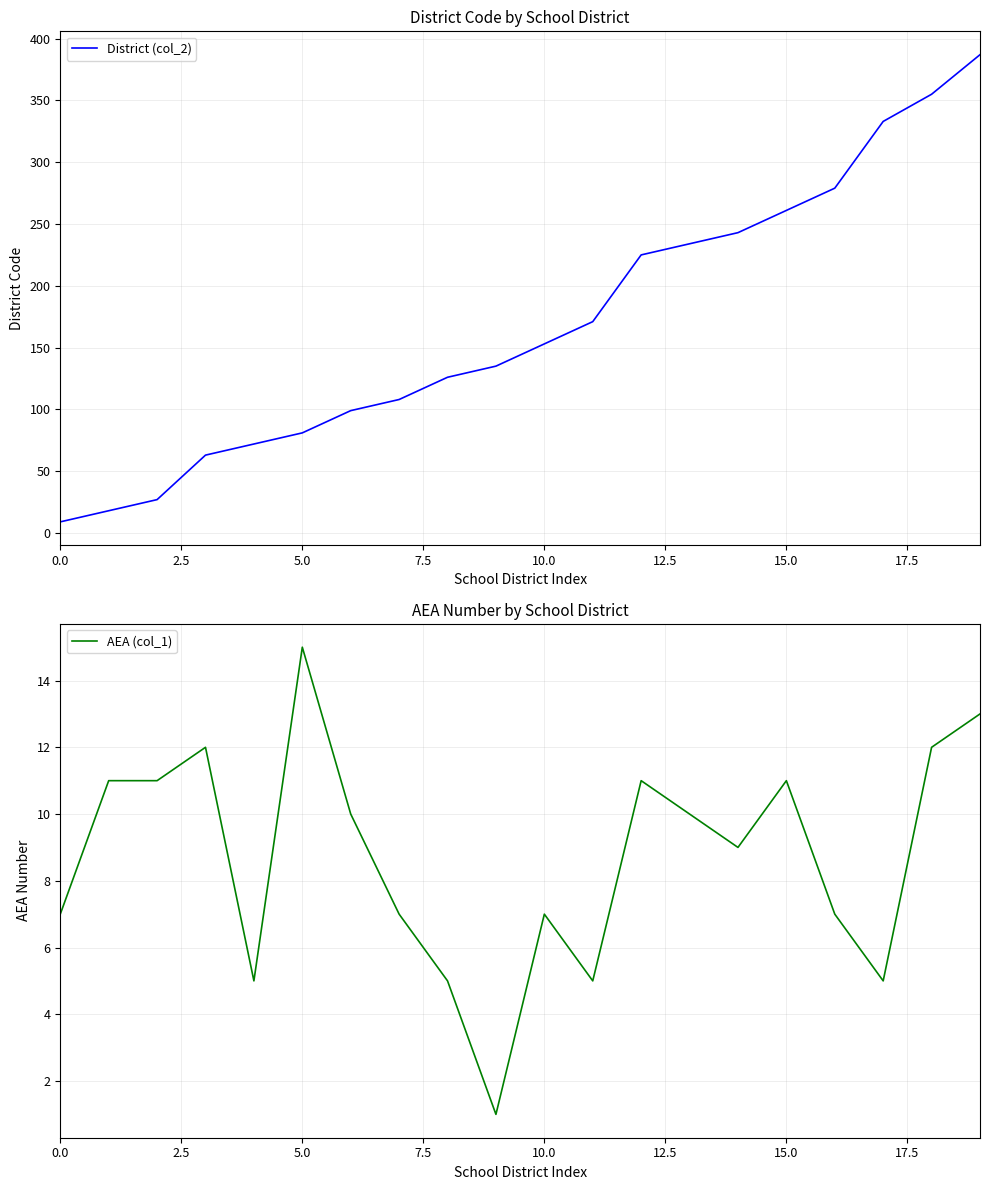

At which label does AEA (col_1) reach its peak?

5.0